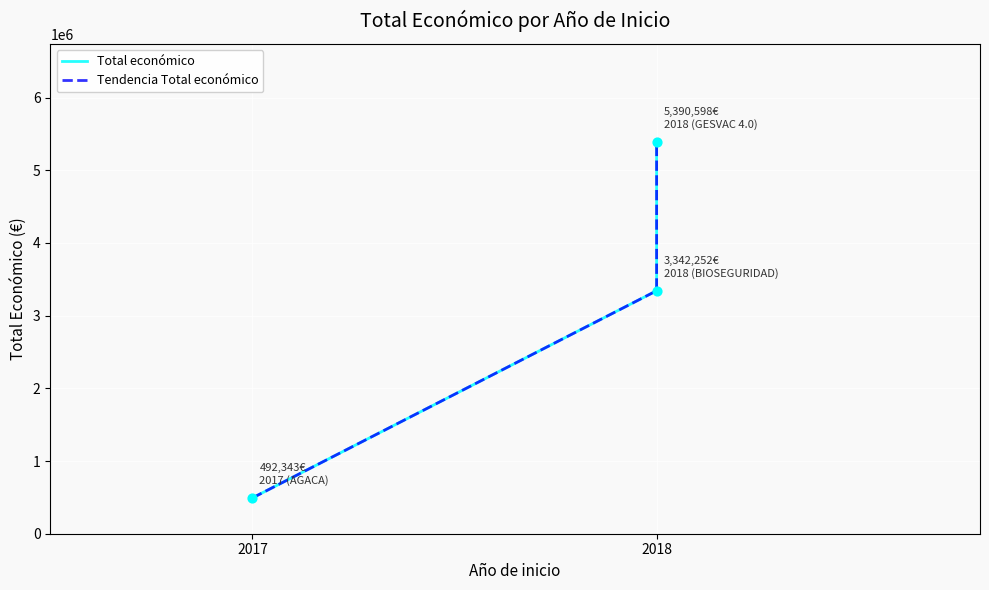

Which series contains the highest Y value?

Total económico